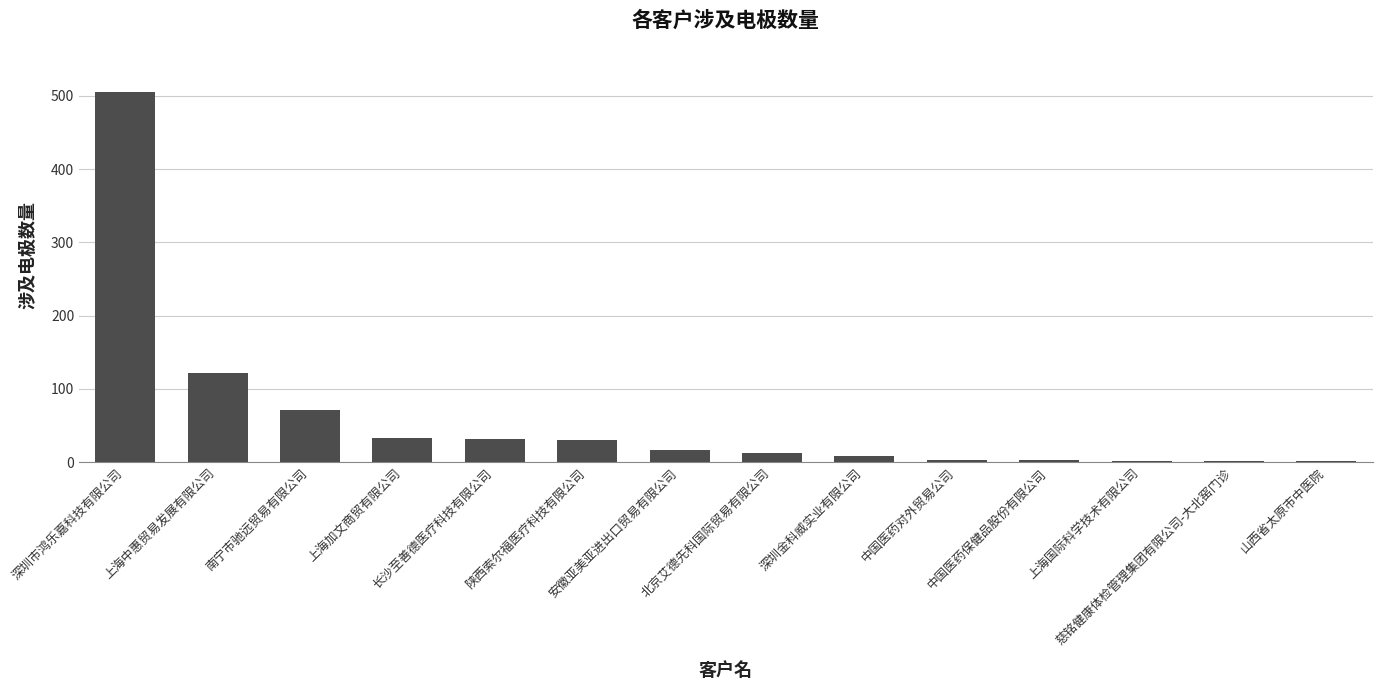

Which has a higher value, 北京艾德先科国际贸易有限公司 or 慈铭健康体检管理集团有限公司-大北窑门诊?

北京艾德先科国际贸易有限公司